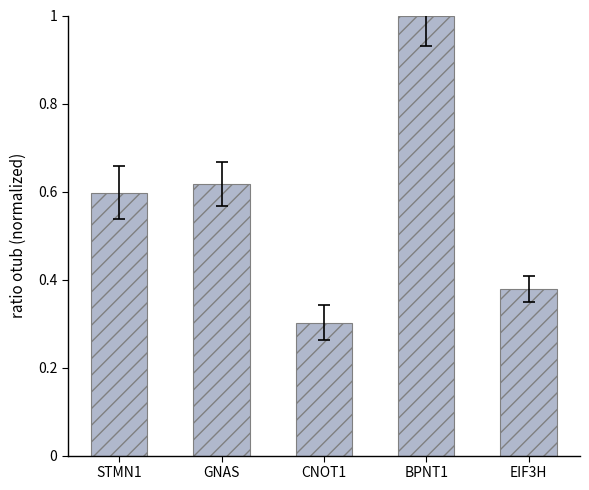

List the labels in order of value, smallest first.

CNOT1, EIF3H, STMN1, GNAS, BPNT1